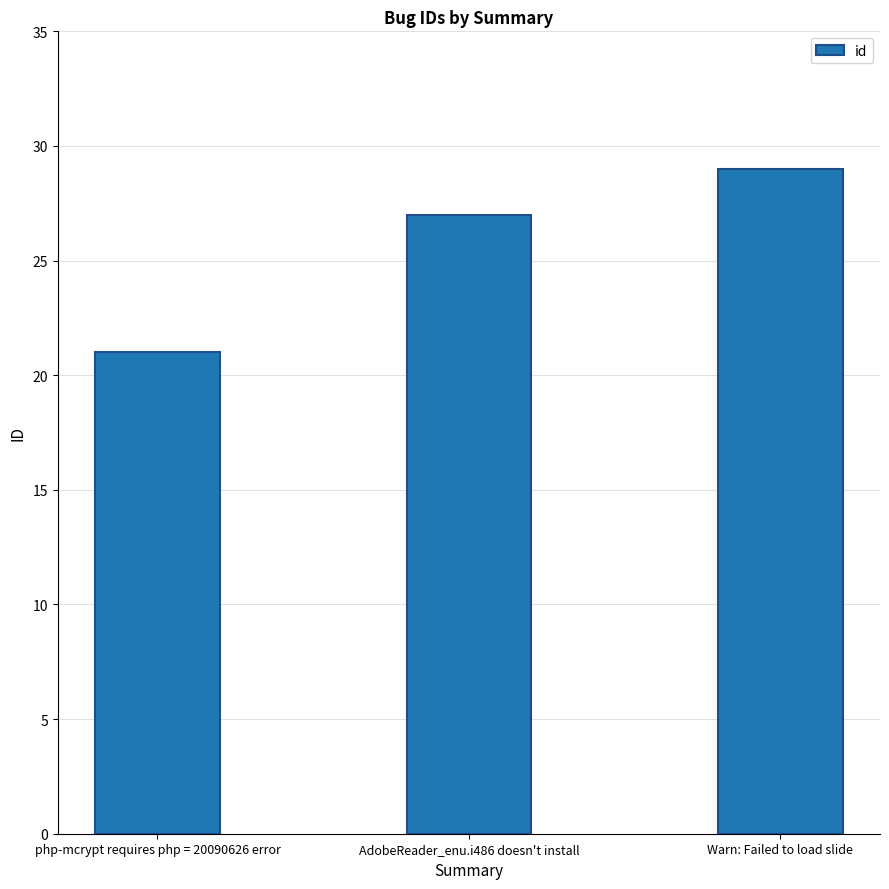

The chart shows a value of 13 at php-mcrypt requires php = 20090626 error. True or false?

False